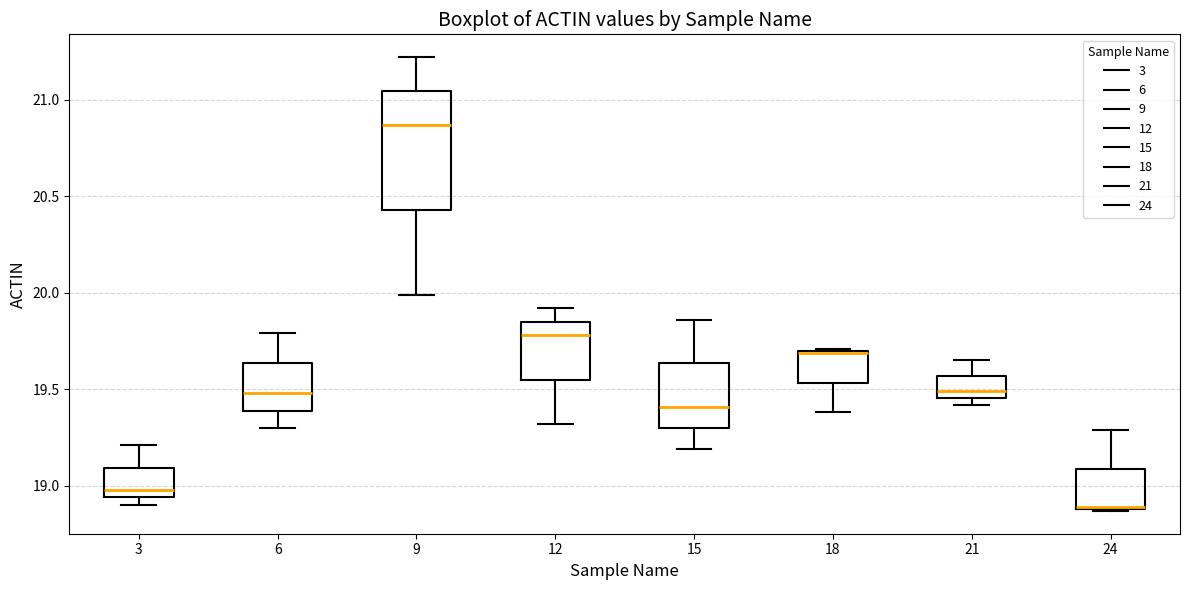

Comparing the boxes themselves (not the whiskers), which one is the tallest?

9